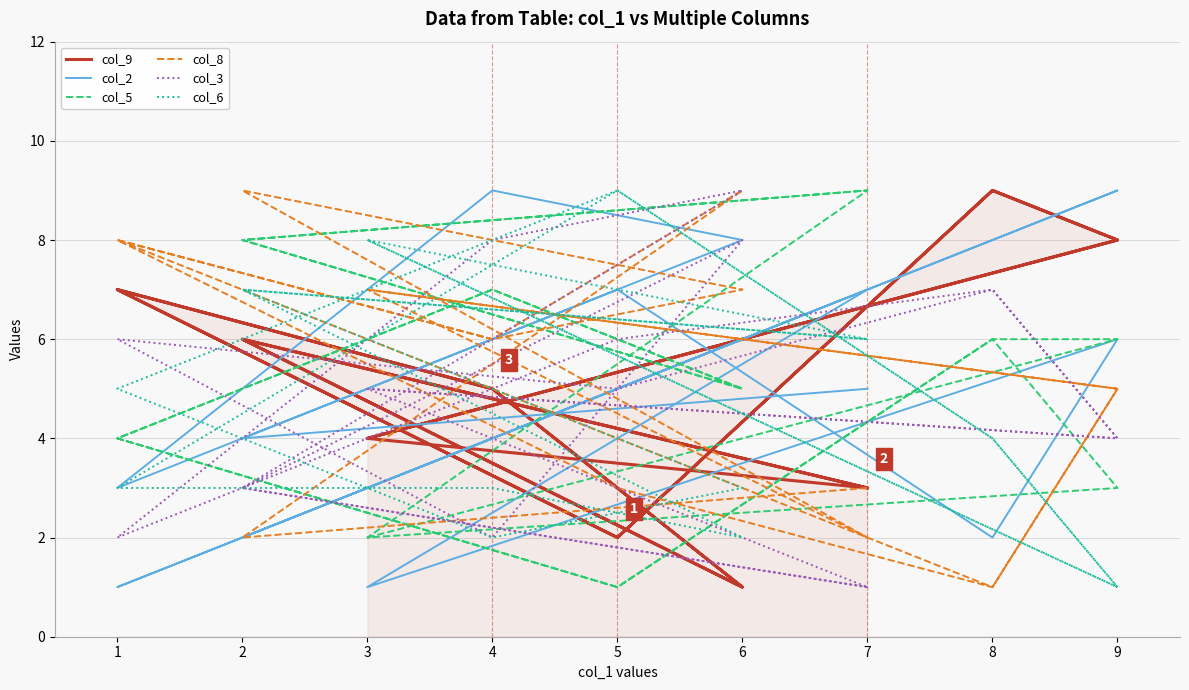

What is the value of the col_6 point at the 18th from the left?

6